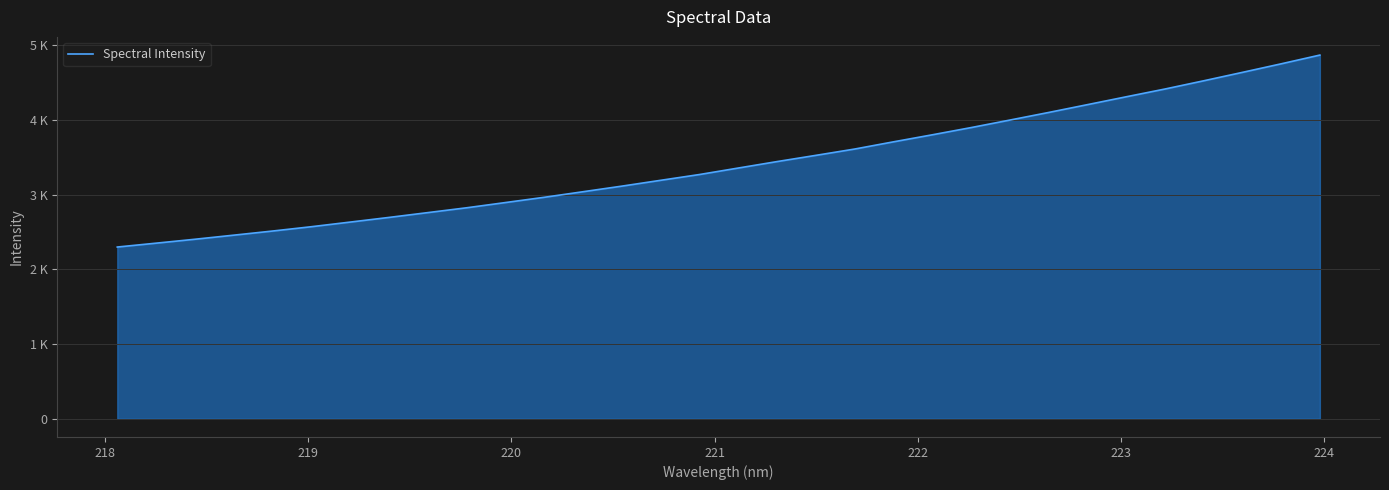

Does the chart display data point markers on the line(s)?

No